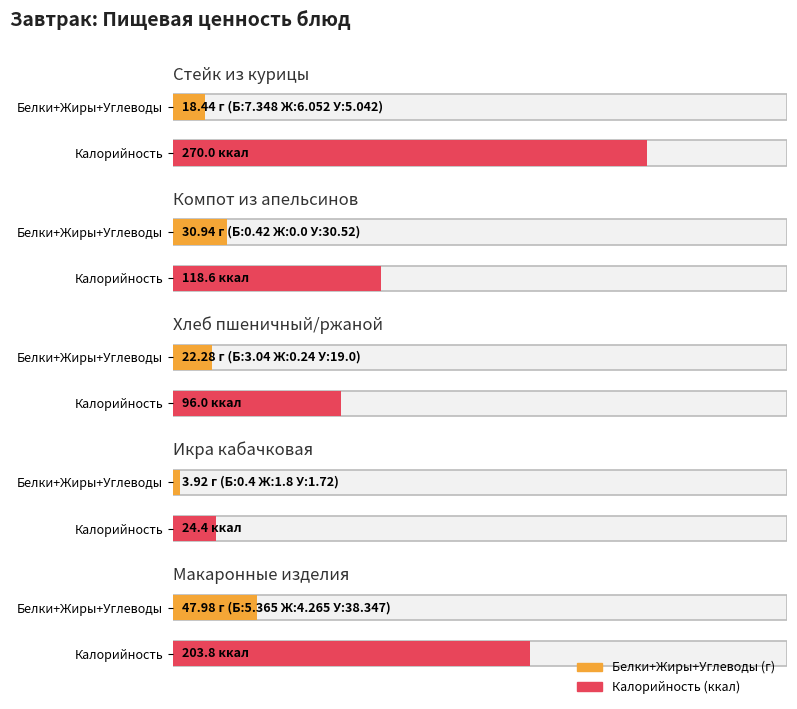

Reading left to right, what are all the values shown in this chart?

Калорийность: 270.0	118.6	96.0	24.4	203.8
Белки: 7.3	0.4	3.0	0.4	5.4
Жиры: 6.1	0.0	0.2	1.8	4.3
Углеводы: 5.0	30.5	19.0	1.7	38.3